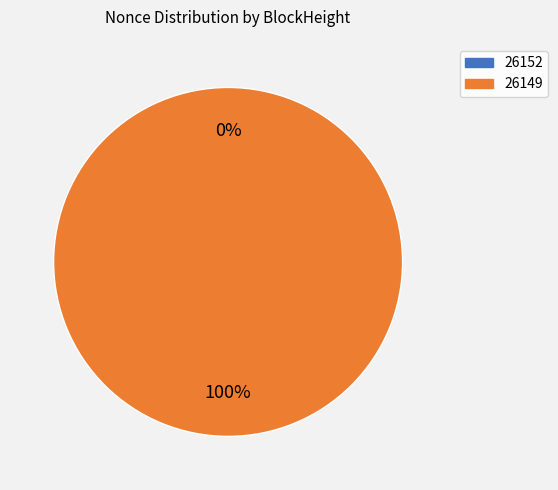

How many segments does this pie chart have?

2